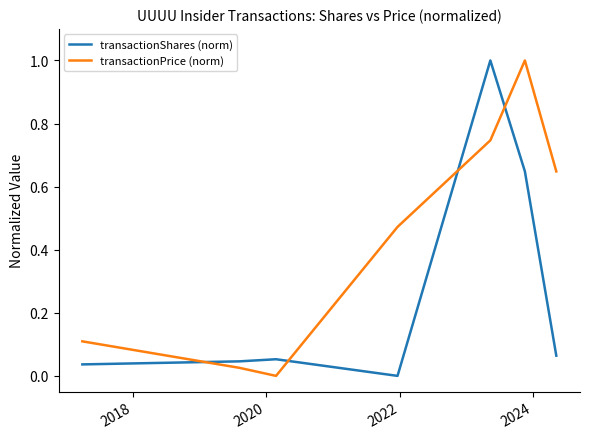

Which series has the largest total across all categories?

transactionPrice (norm)